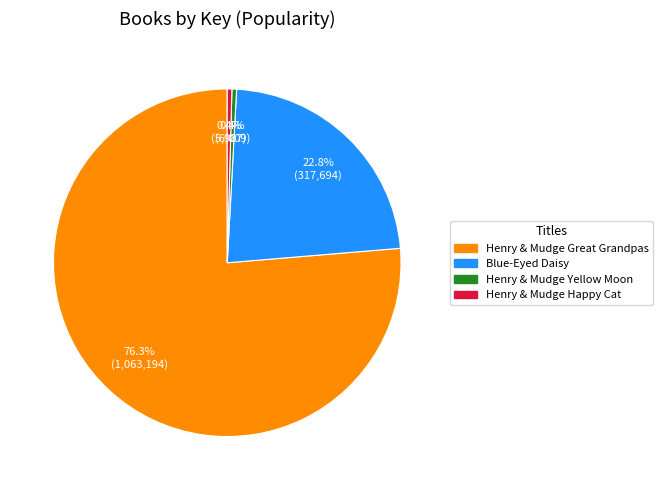

How many segments does this pie chart have?

4